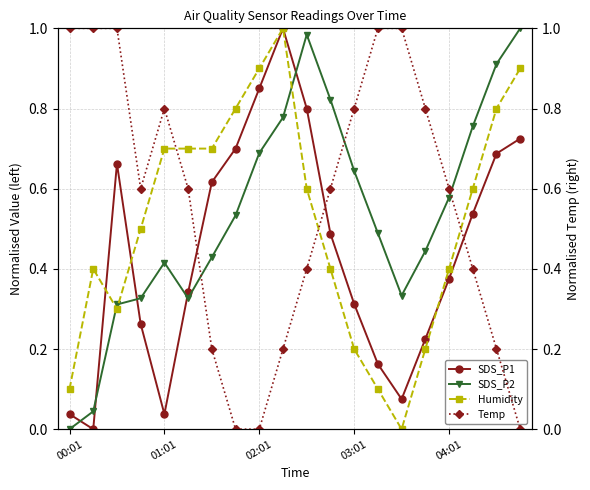

After their last crossing, which series has the higher values: SDS_P2 or SDS_P1?

SDS_P2